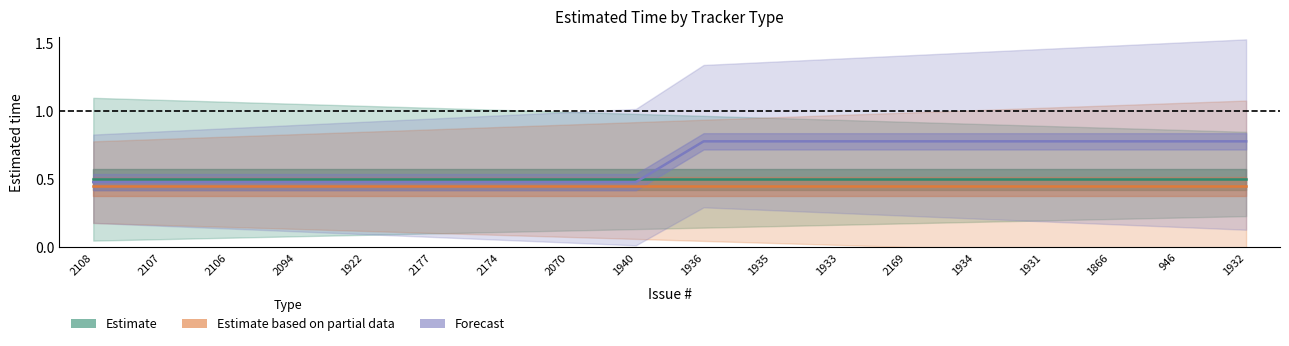

Which category has the lowest value across all series?

2108